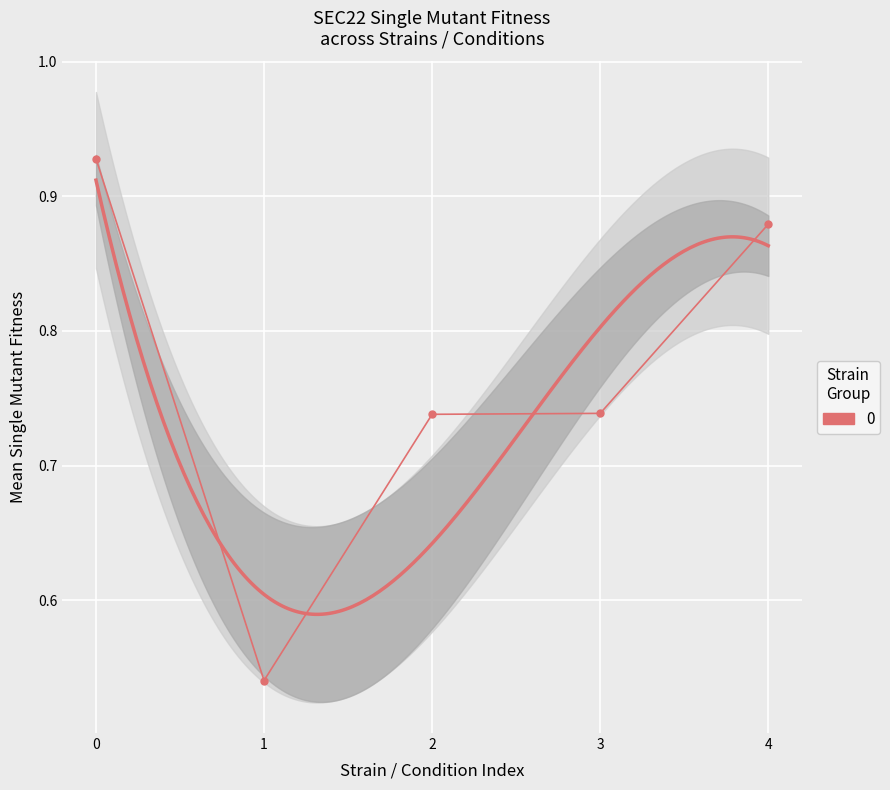

Is it true that the value at 2 is 0.7?

True